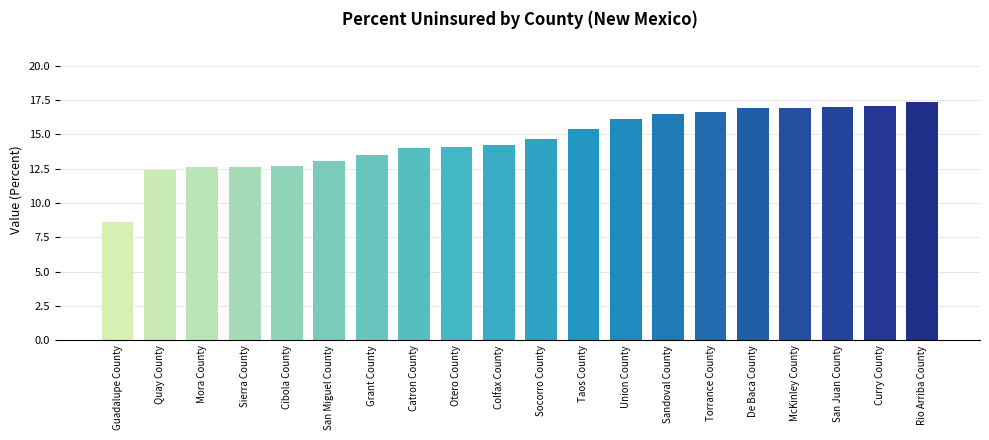

Between Mora County and San Juan County, which is larger?

San Juan County